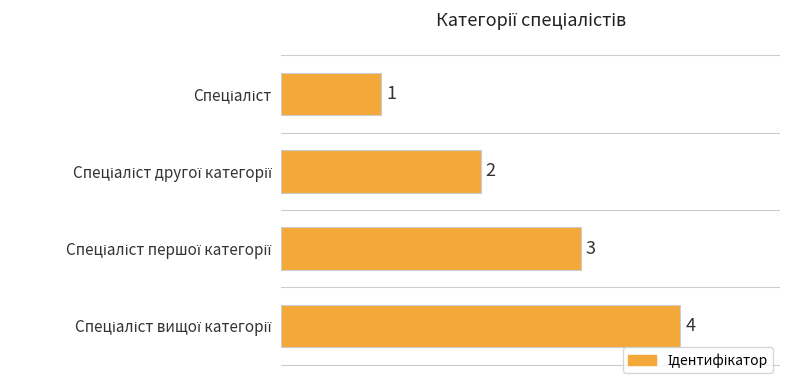

Count the values in the range 2 to 4.

3